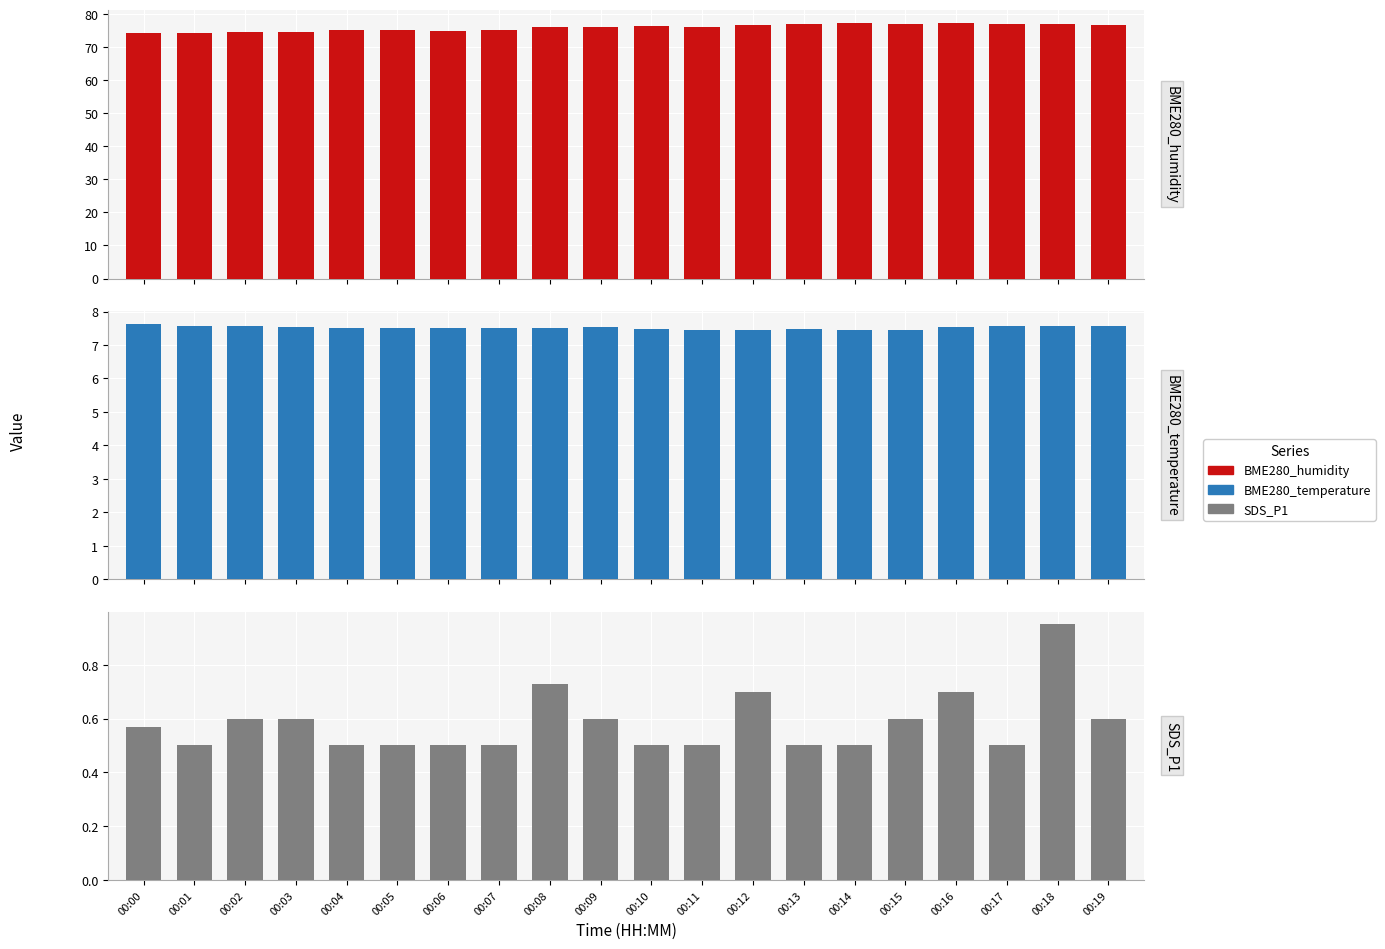

Which has a higher value, 00:02 or 00:17?

00:17